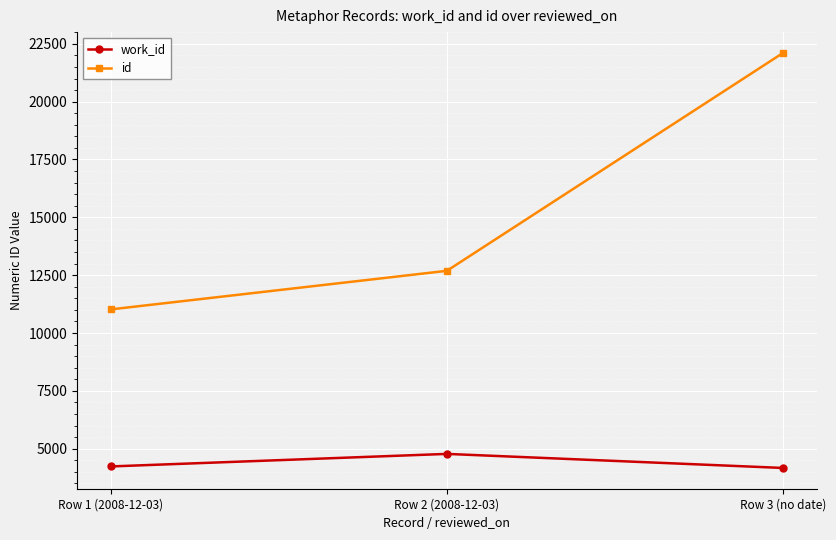

At which label is id closest to 16564?

Row 2 (2008-12-03)